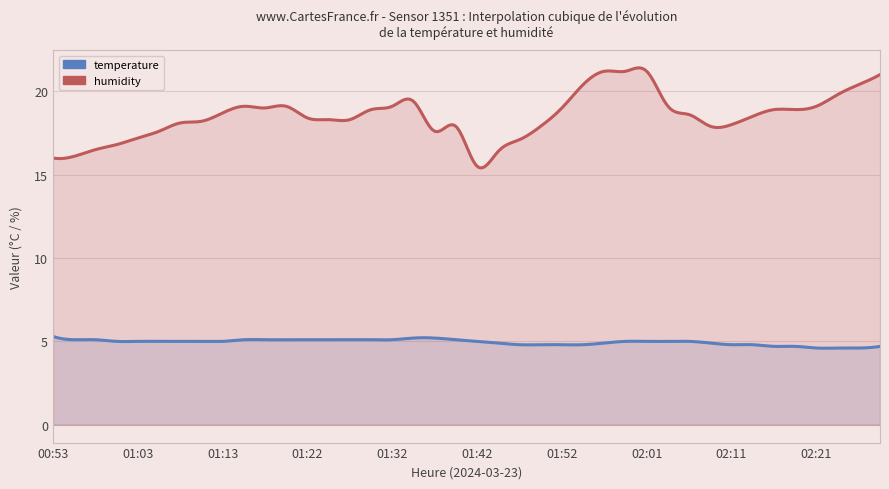

How many series are shown in this chart?

2